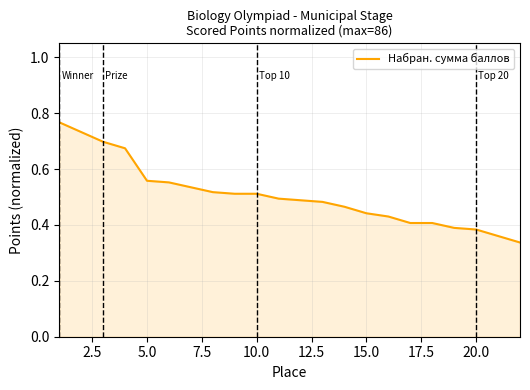

How many lines are shown in the chart?

1